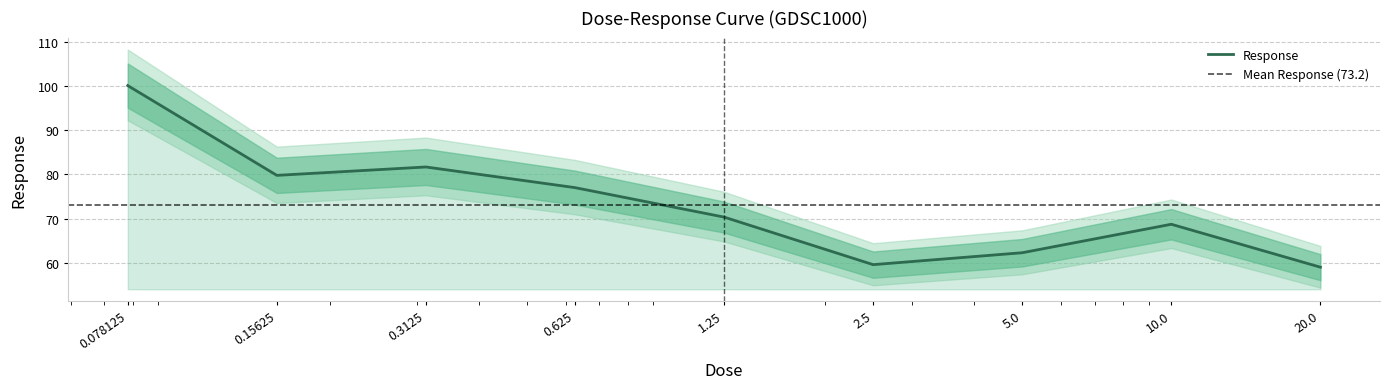

What is the label of the 6th point from the right?

0.625